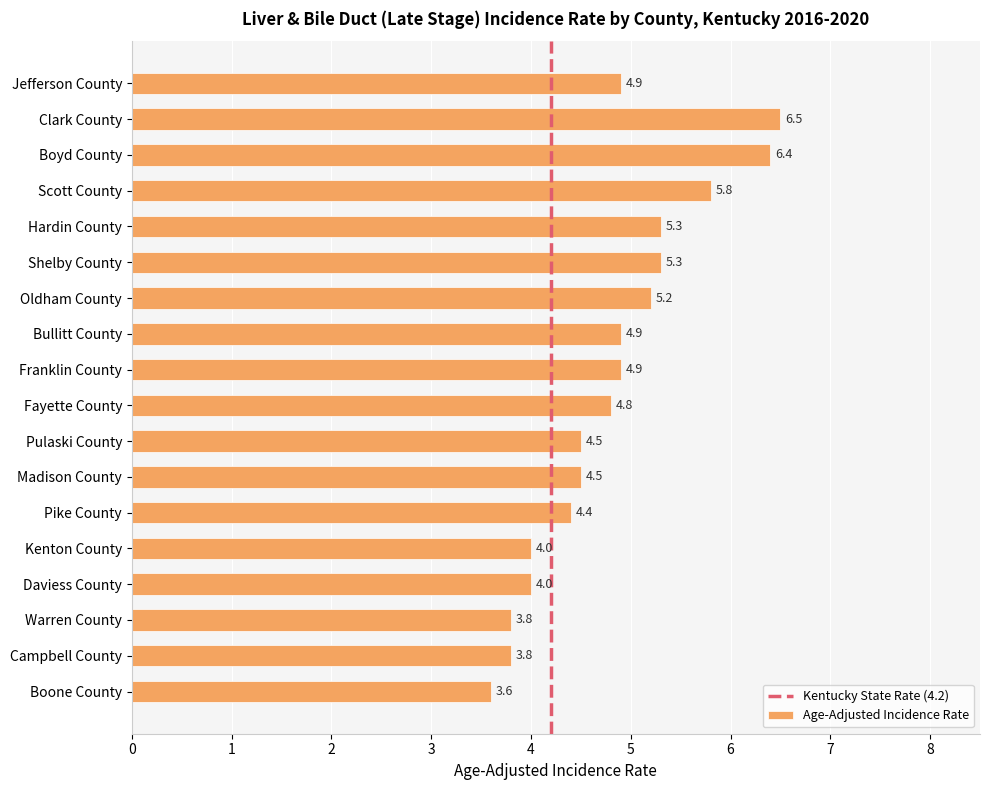

Reading bottom to top, extract all data points from this chart.

3.6	3.8	3.8	4.0	4.0	4.4	4.5	4.5	4.8	4.9	4.9	5.2	5.3	5.3	5.8	6.4	6.5	4.9